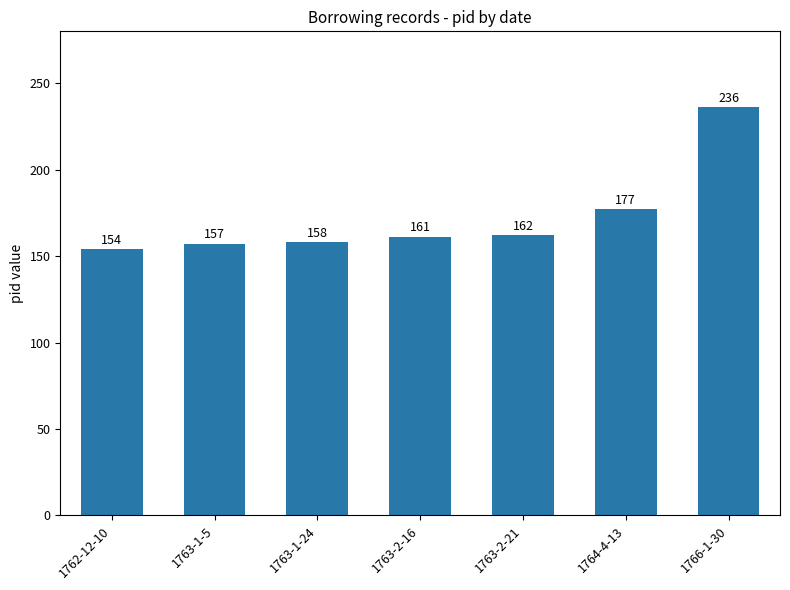

True or false: the data shows 157 at 1763-1-5.

True